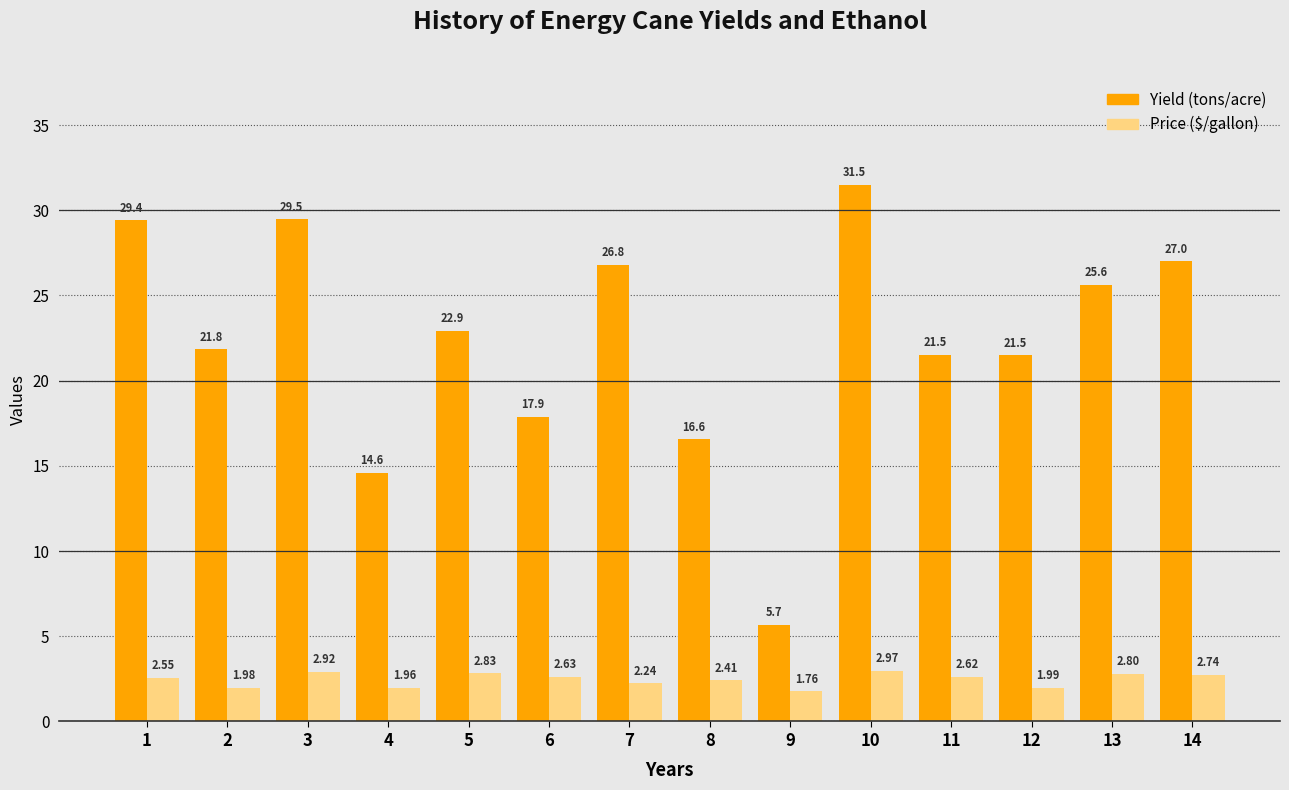

What is the spread (max minus min) of values at 10?

28.5